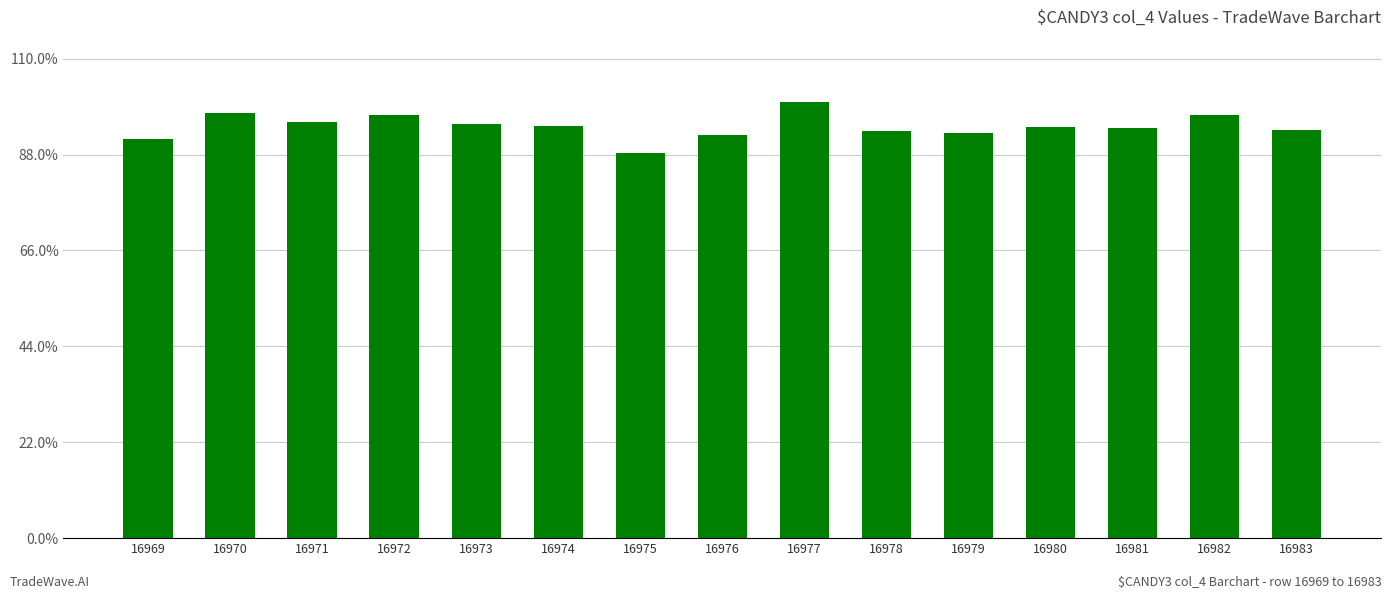

Are the bars horizontal?

No